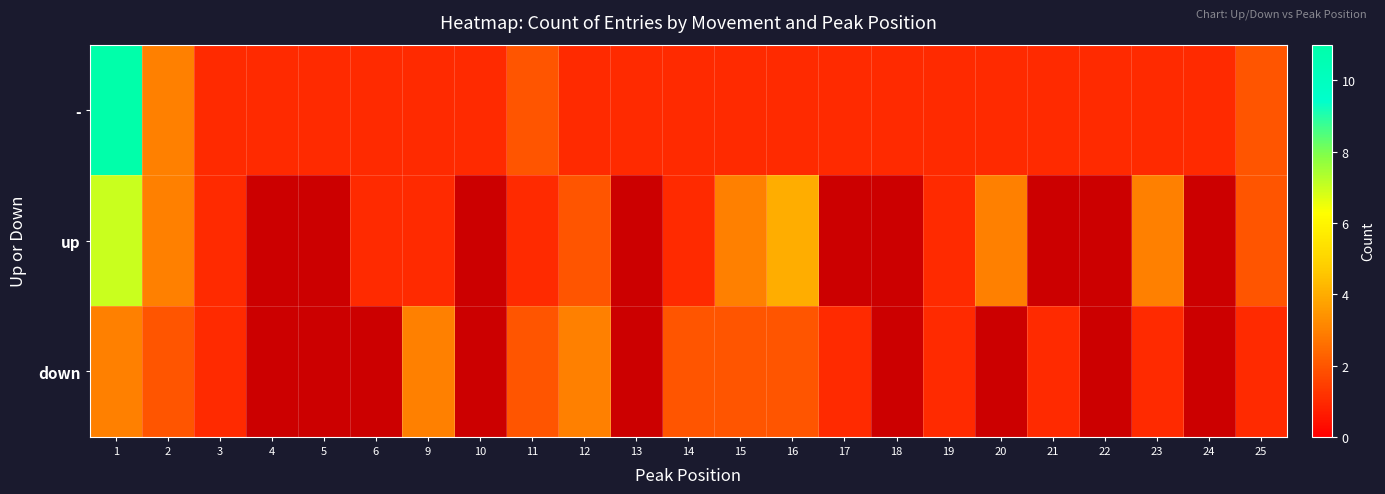

Is the value of up at 15 greater than the value of down at 20?

No